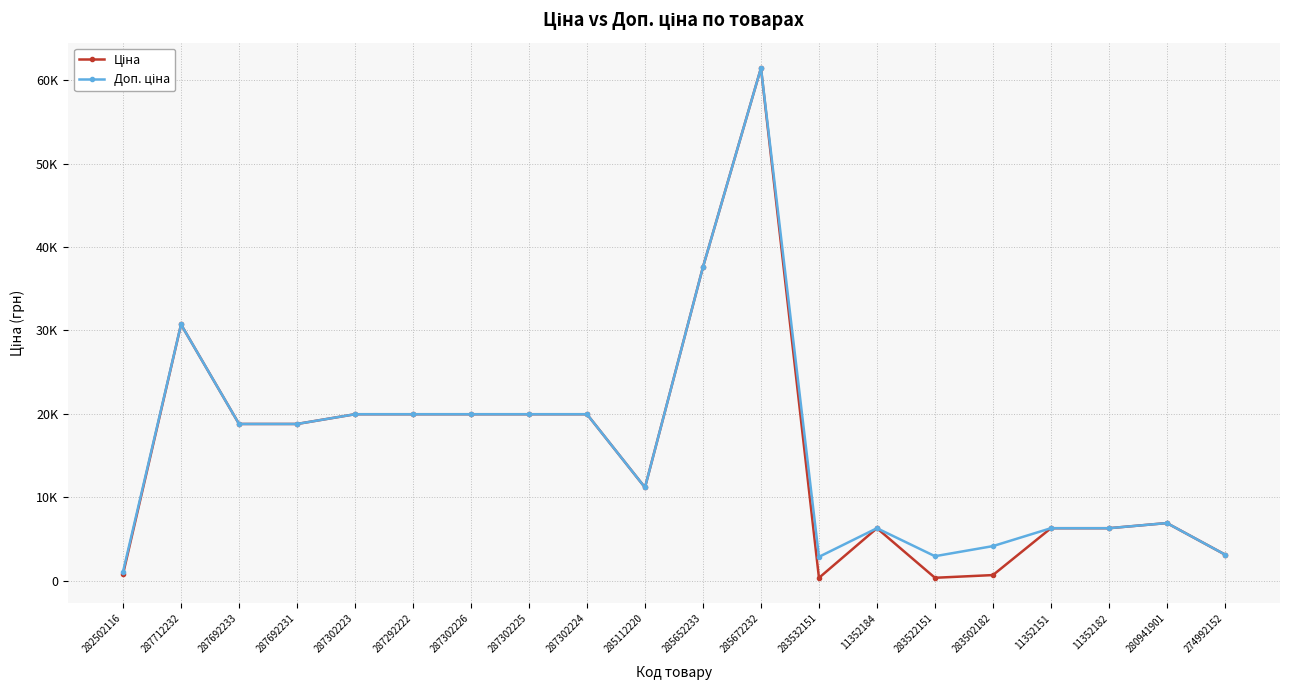

Reading left to right, list all the values displayed in this chart.

Ціна: 818.5	30717.1	18796.8	18796.8	19964.2	19964.2	19964.2	19964.2	19964.2	11188.2	37593.6	61434.3	359.9	6308.8	369.5	694.3	6308.8	6308.8	6925.7	3157.9
Доп. ціна: 1109.2	30717.1	18796.8	18796.8	19964.2	19964.2	19964.2	19964.2	19964.2	11188.2	37593.6	61434.3	2878.8	6308.8	2955.8	4165.6	6308.8	6308.8	6925.7	3158.0